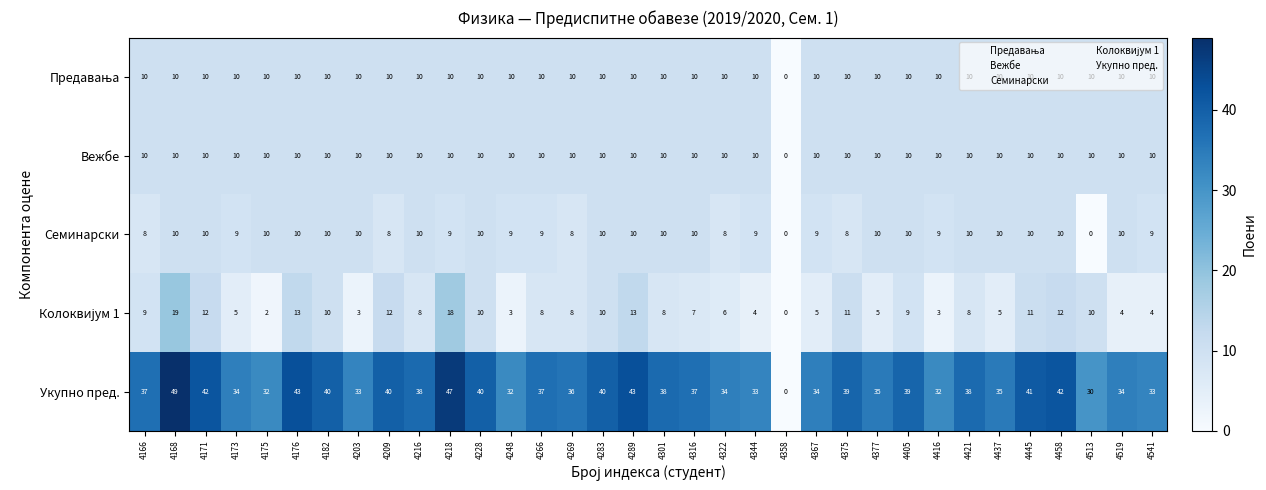

How many Семинарски values are between 9 and 10?

27